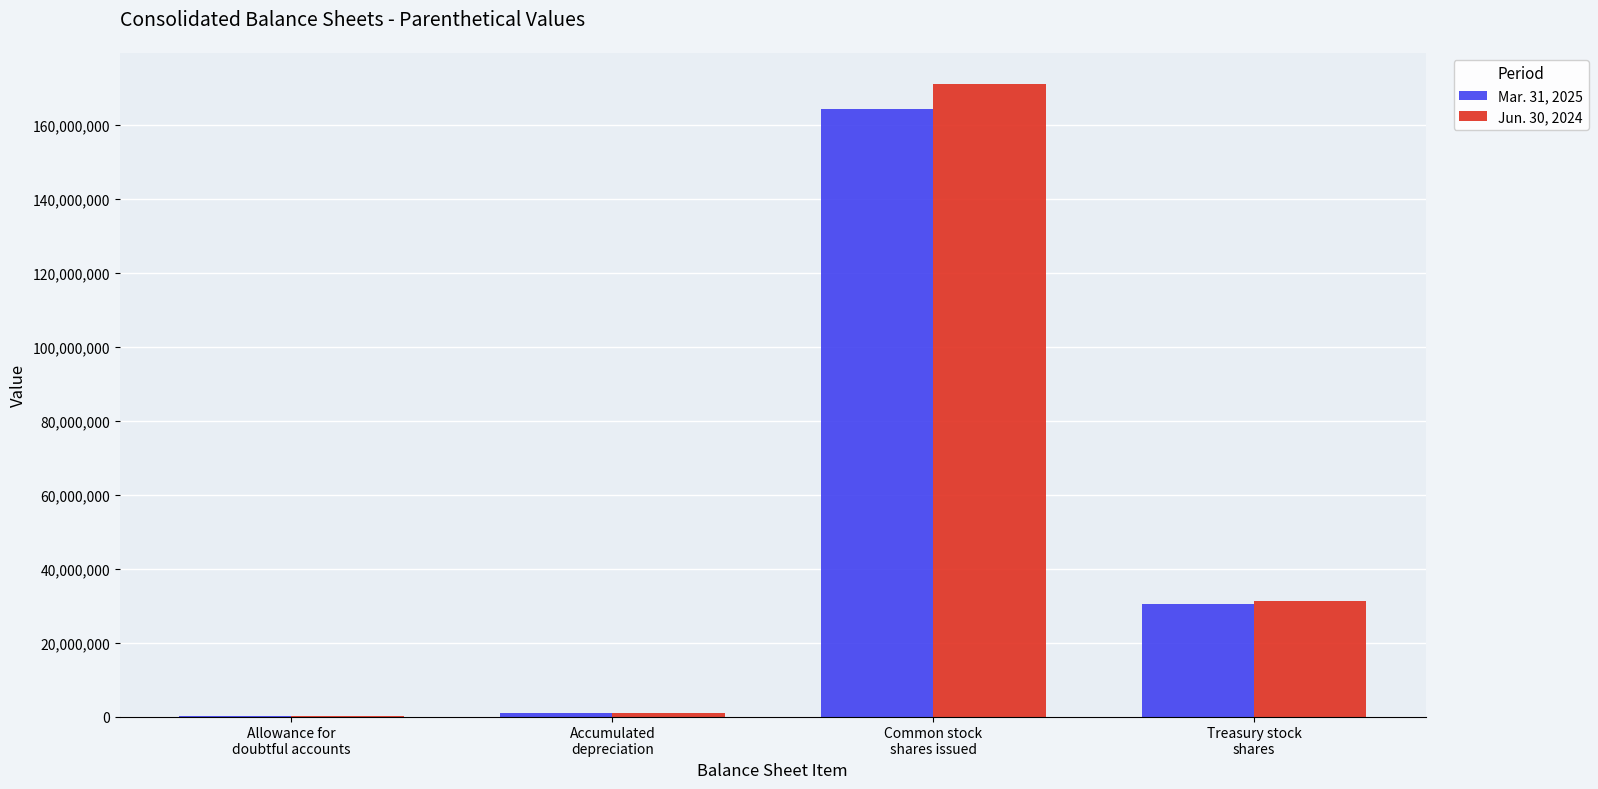

What is the maximum value shown in the chart?

170915771